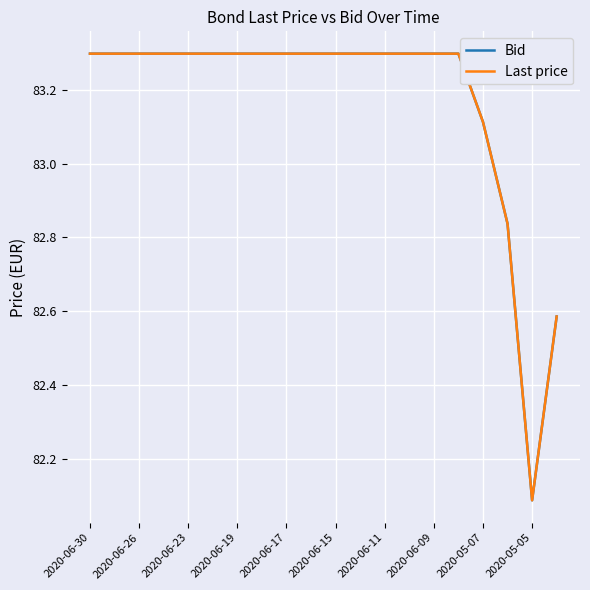

Does the chart have visible grid lines?

Yes